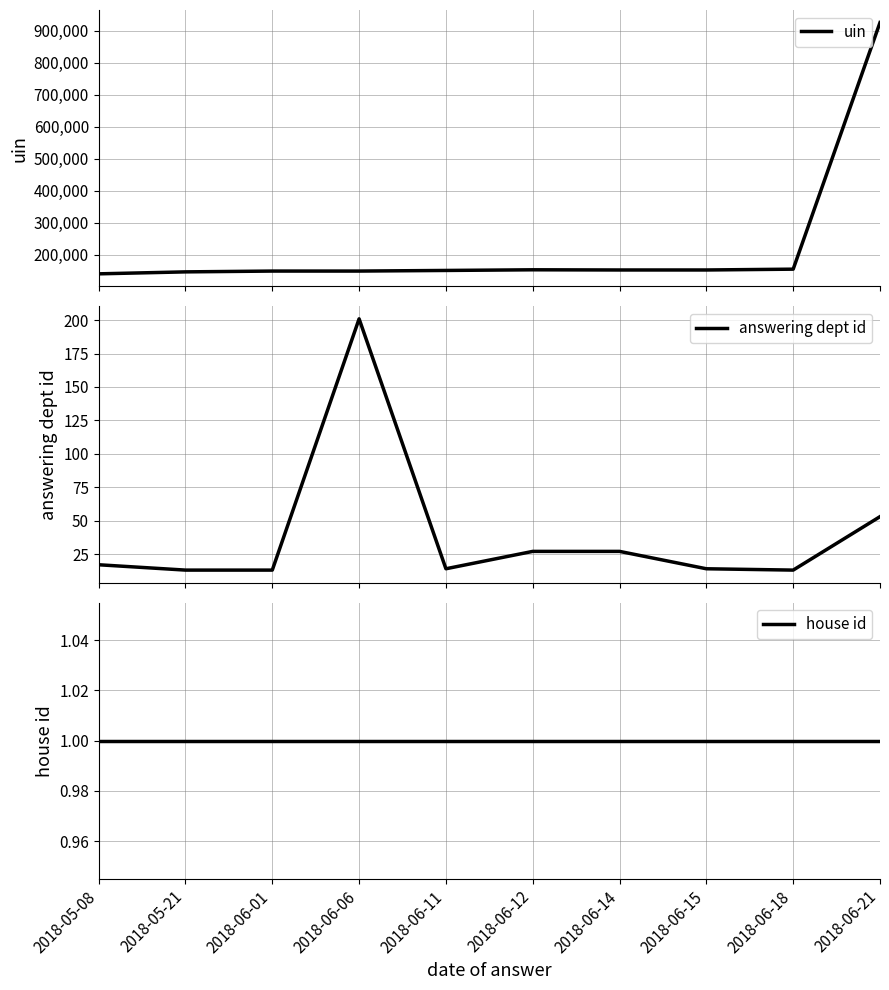

What is the value of the uin point at the 6th from the left?

152703